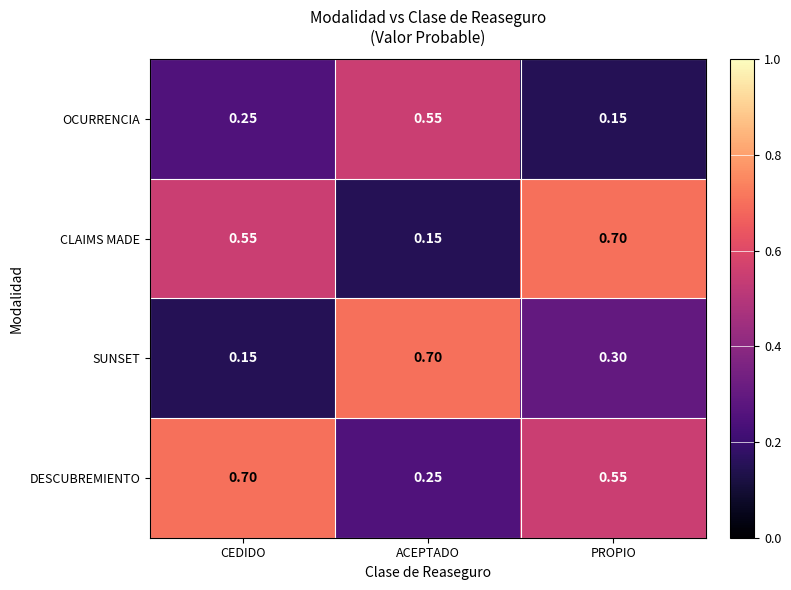

At which label is SUNSET closest to 0?

CEDIDO